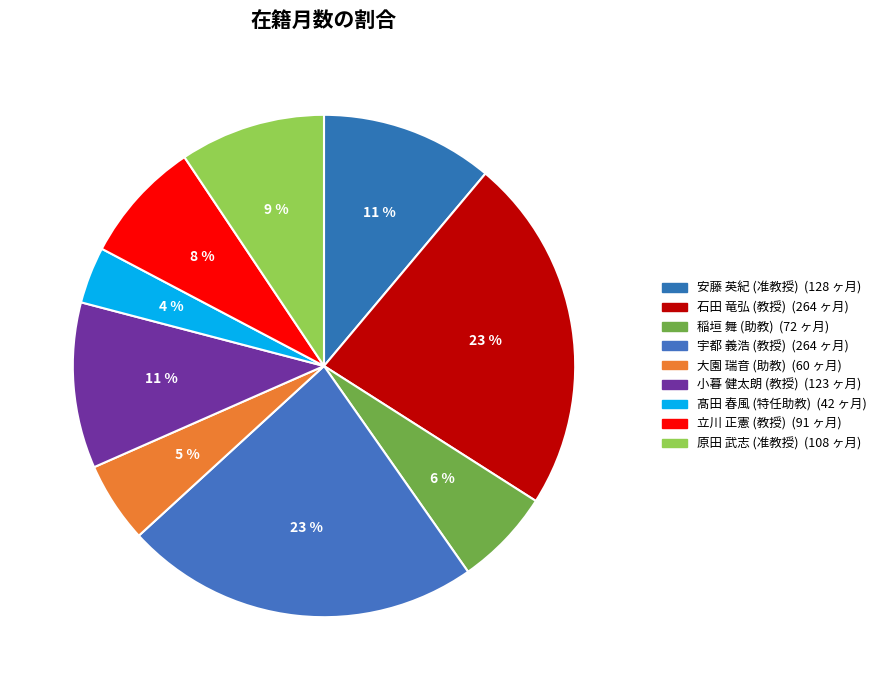

Count the number of slices in the pie.

9